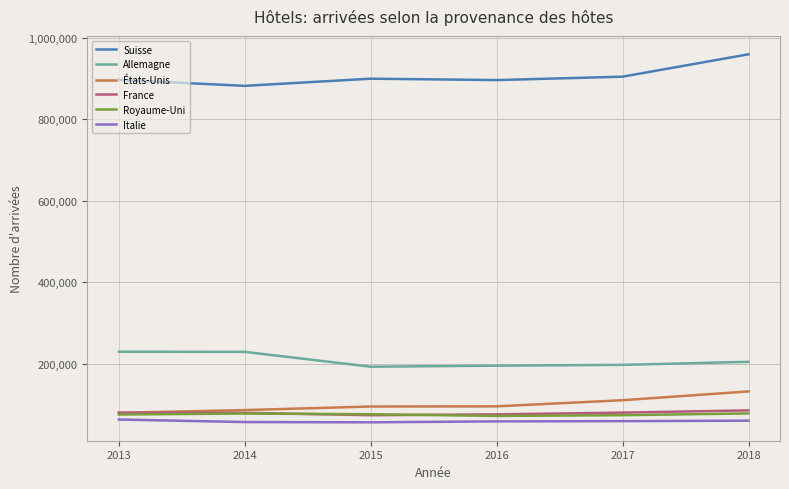

What is the sum of the Suisse values at 2014 and 2015?

1780541